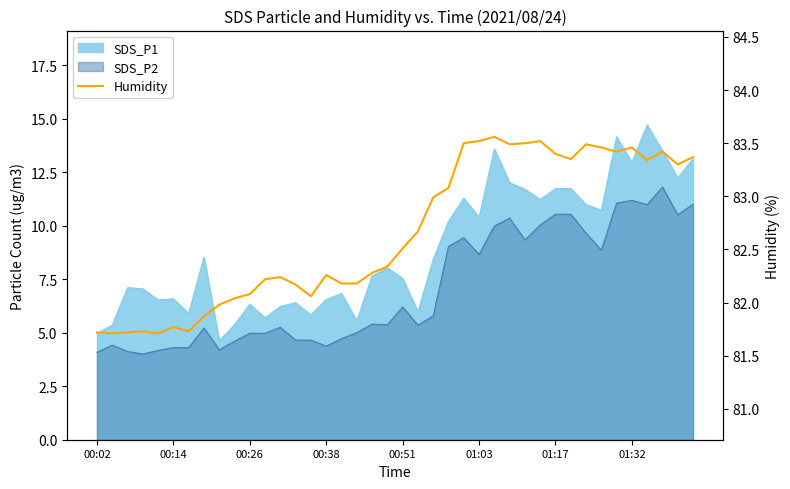

What is the difference between the maximum and minimum values?

1.9